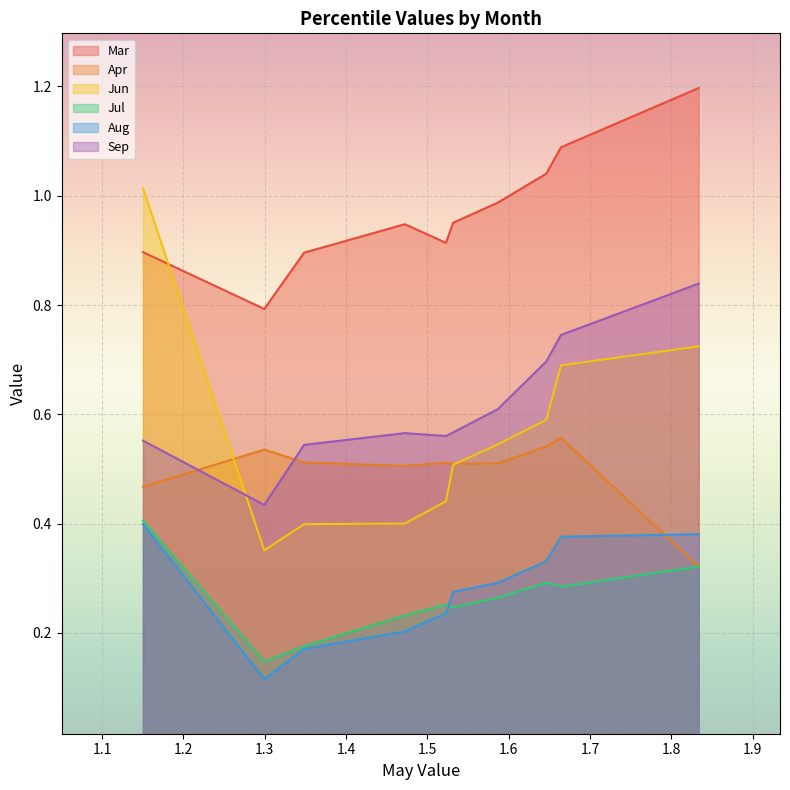

What are all the series names shown in the legend?

Mar, Apr, Jun, Jul, Aug, Sep